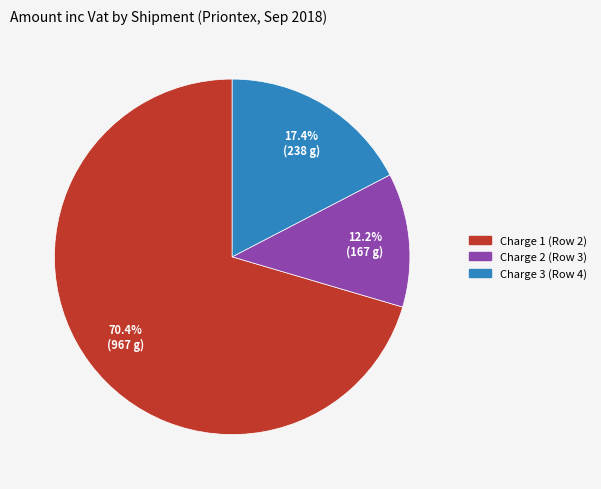

Do Charge 1 (Row 2) and Charge 3 (Row 4) together represent more than half of the pie?

Yes